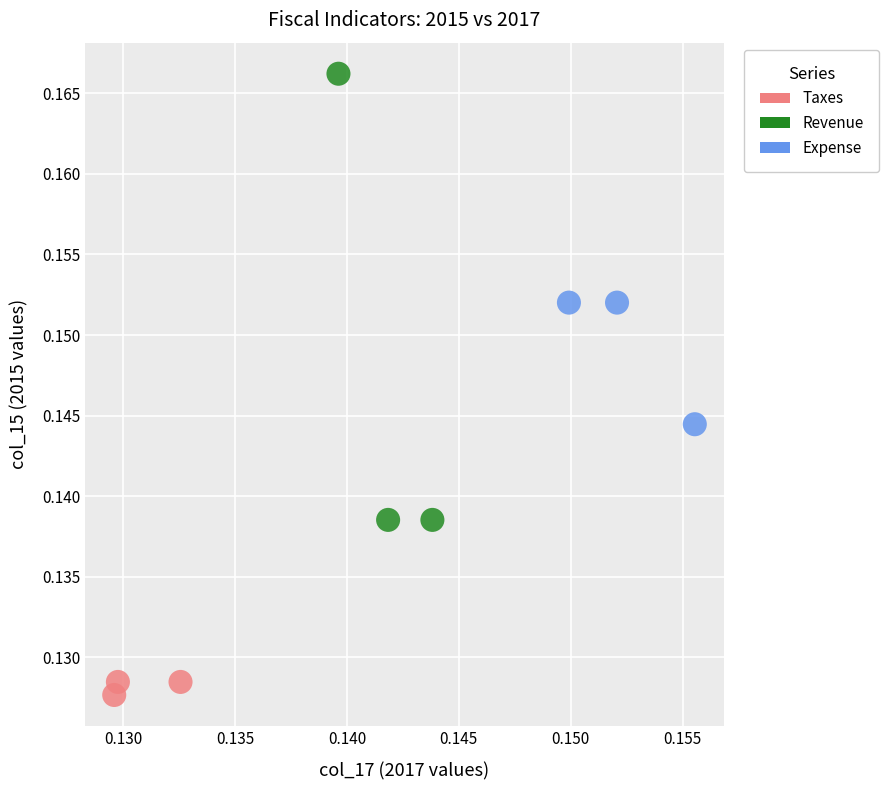

Which series has the widest spread of Y values?

Revenue